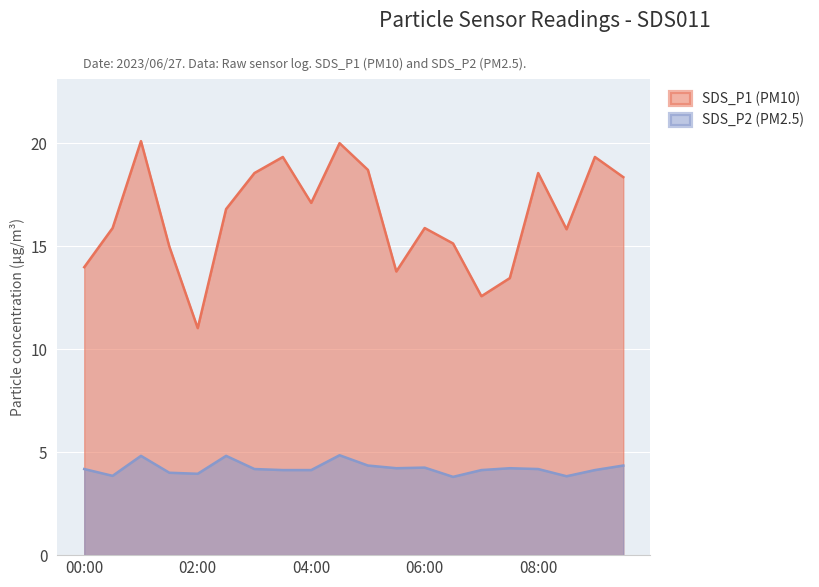

Which category has the highest value in the SDS_P2 series?

04:30